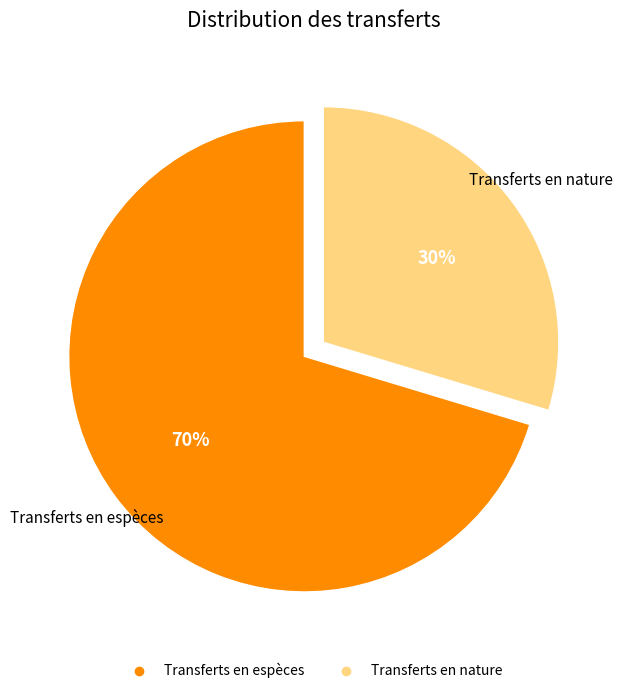

Rank the categories by value from lowest to highest.

Transferts en nature, Transferts en espèces